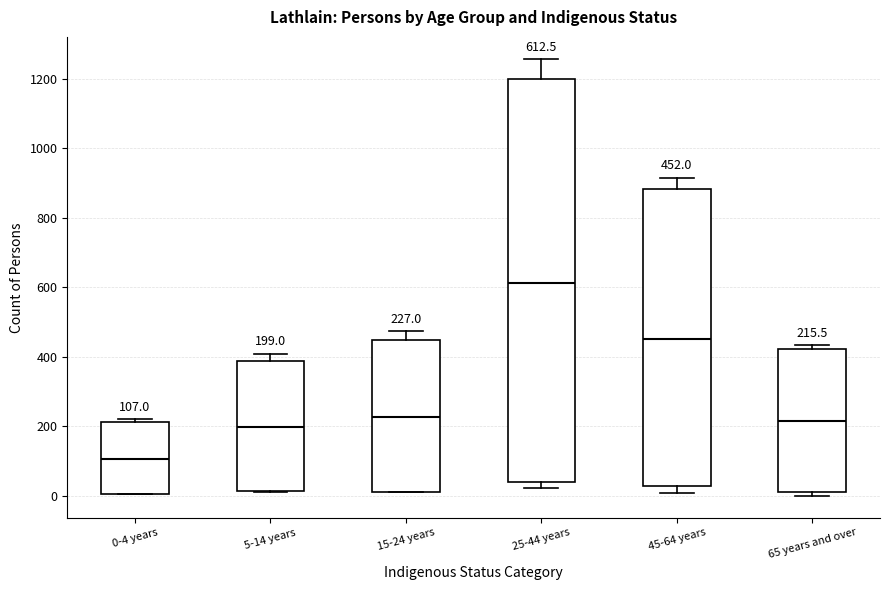

Comparing the boxes themselves (not the whiskers), which one is the tallest?

25-44 years